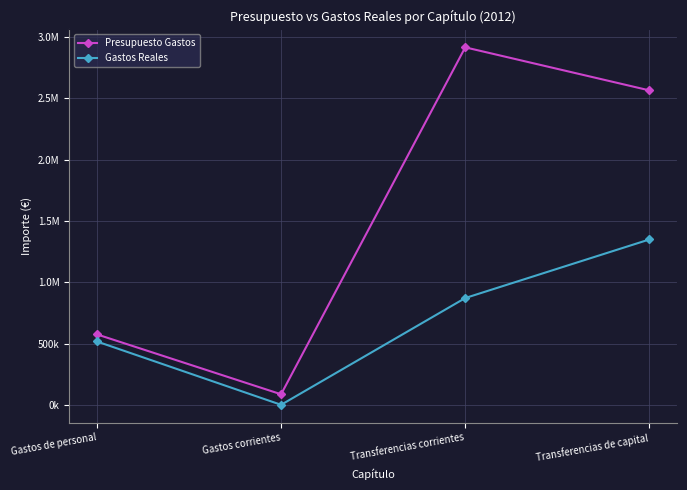

Does the chart have visible grid lines?

Yes